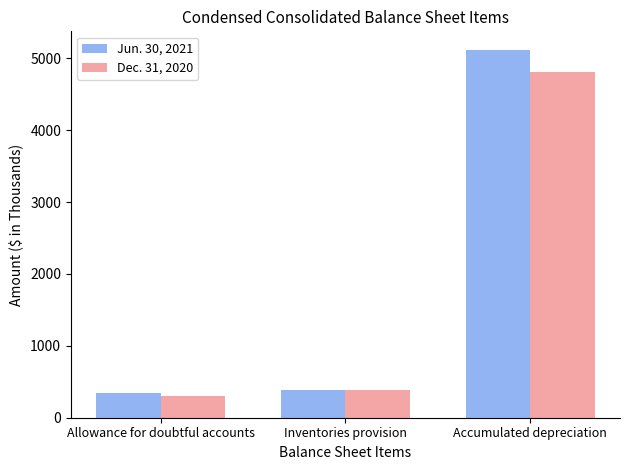

List the labels in order of Dec. 31, 2020 value, largest first.

Accumulated depreciation, Inventories provision, Allowance for doubtful accounts